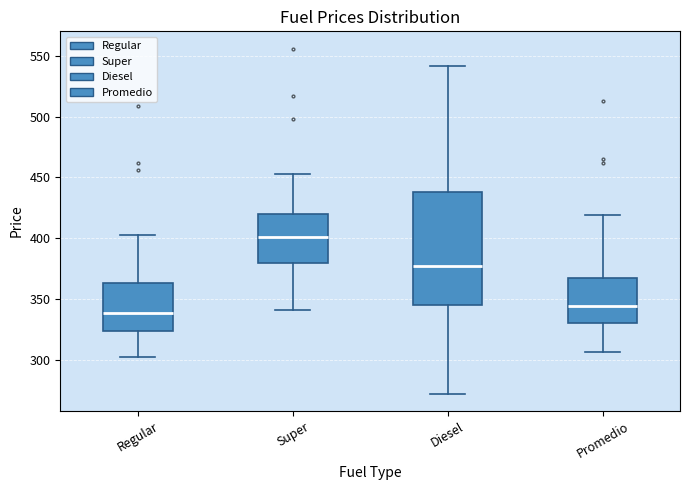

Which box's median line is the lowest?

Regular